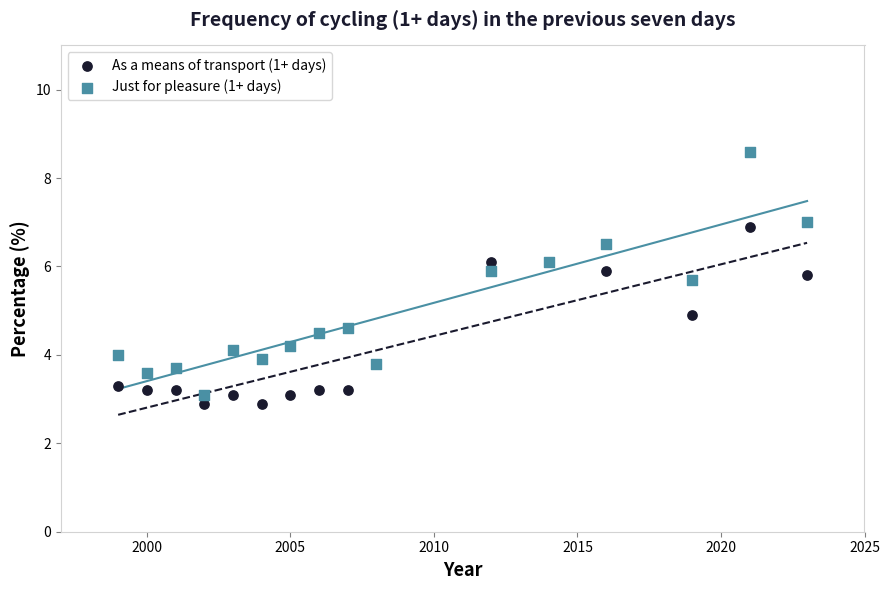

Which series contains the highest Y value?

Just for pleasure (1+ days)